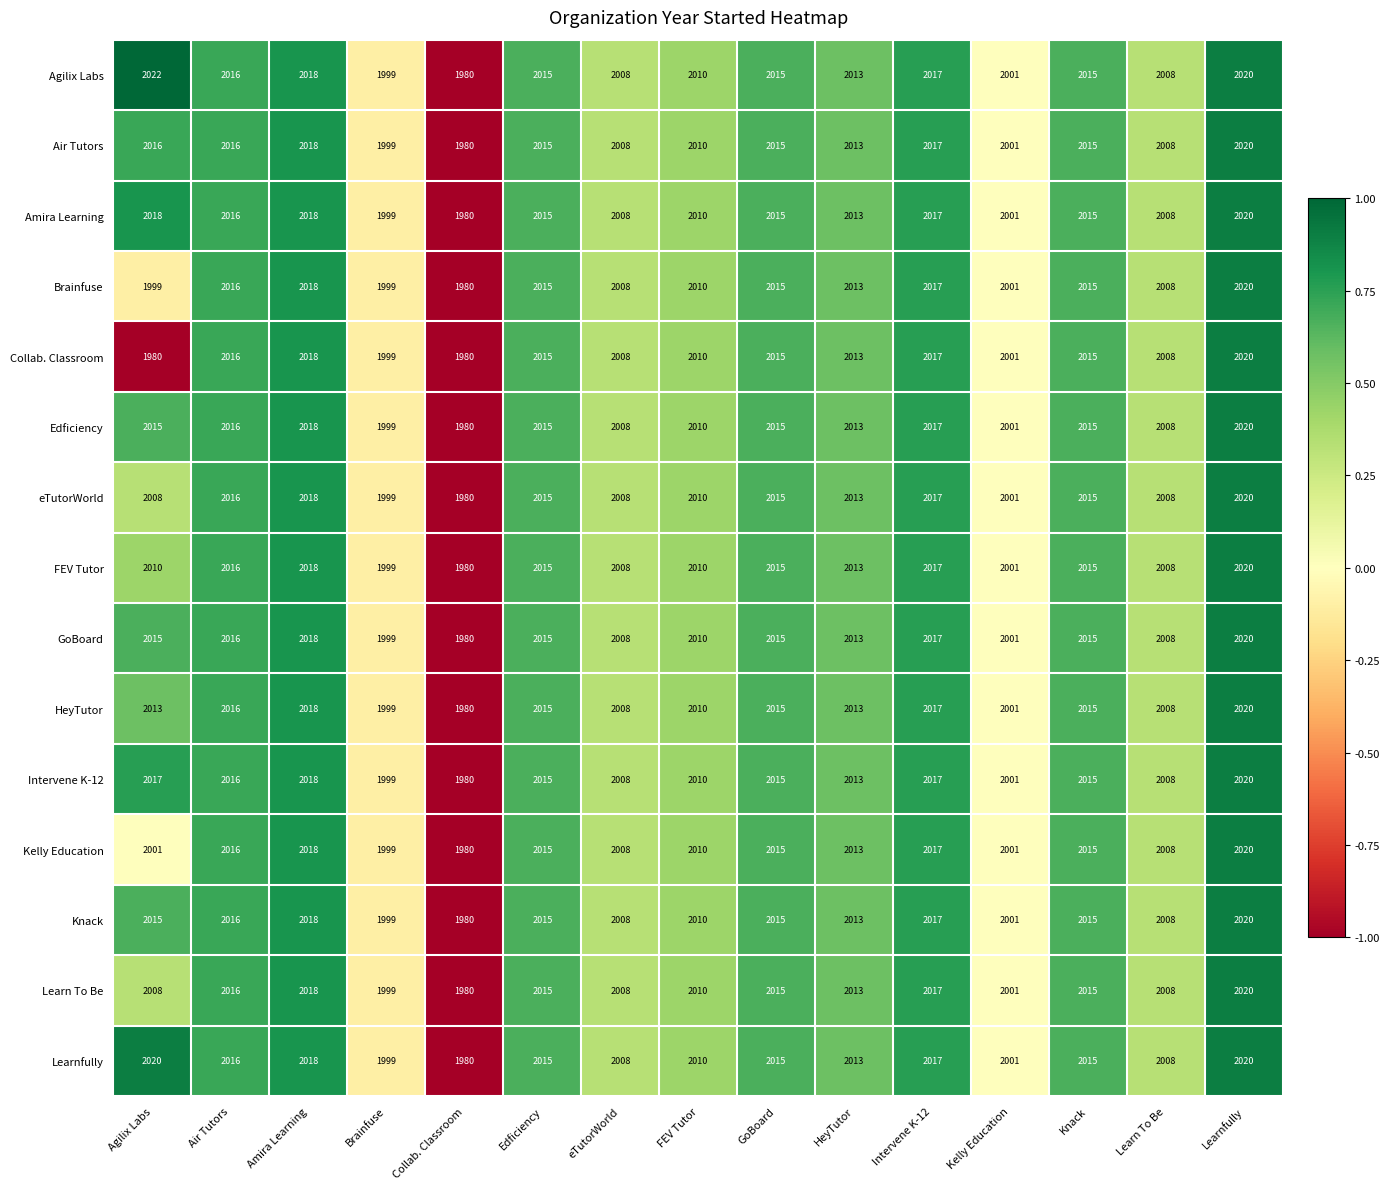

The value of Intervene K-12 at Learnfully is 1221. True or false?

False